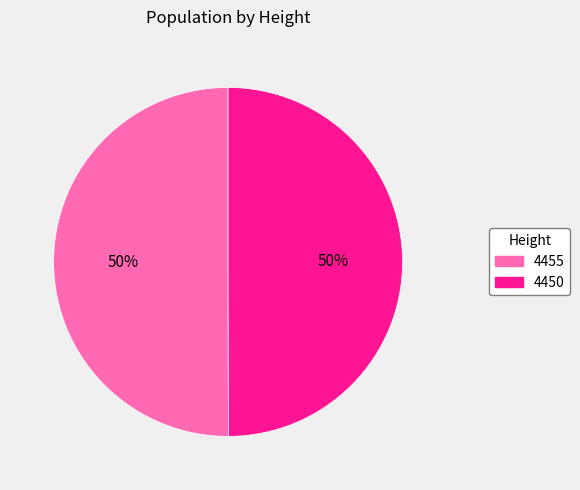

The 4455 slice represents 40% of the pie. True or false?

False